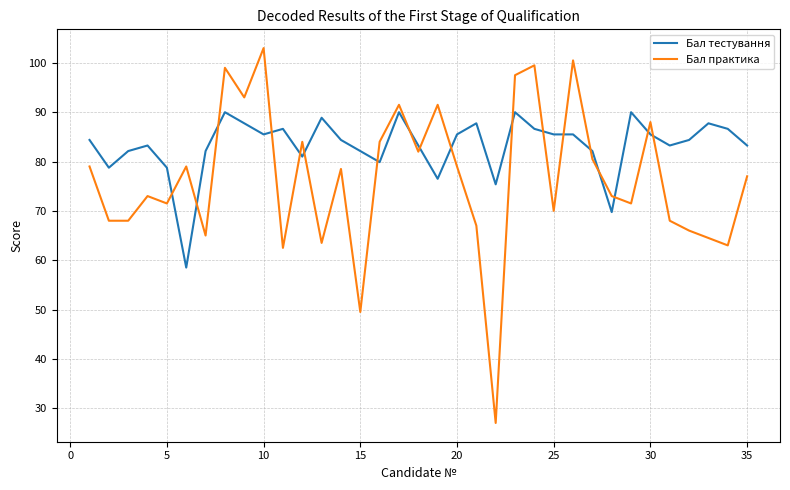

True or false: Бал практика and Бал тестування intersect in this chart.

True